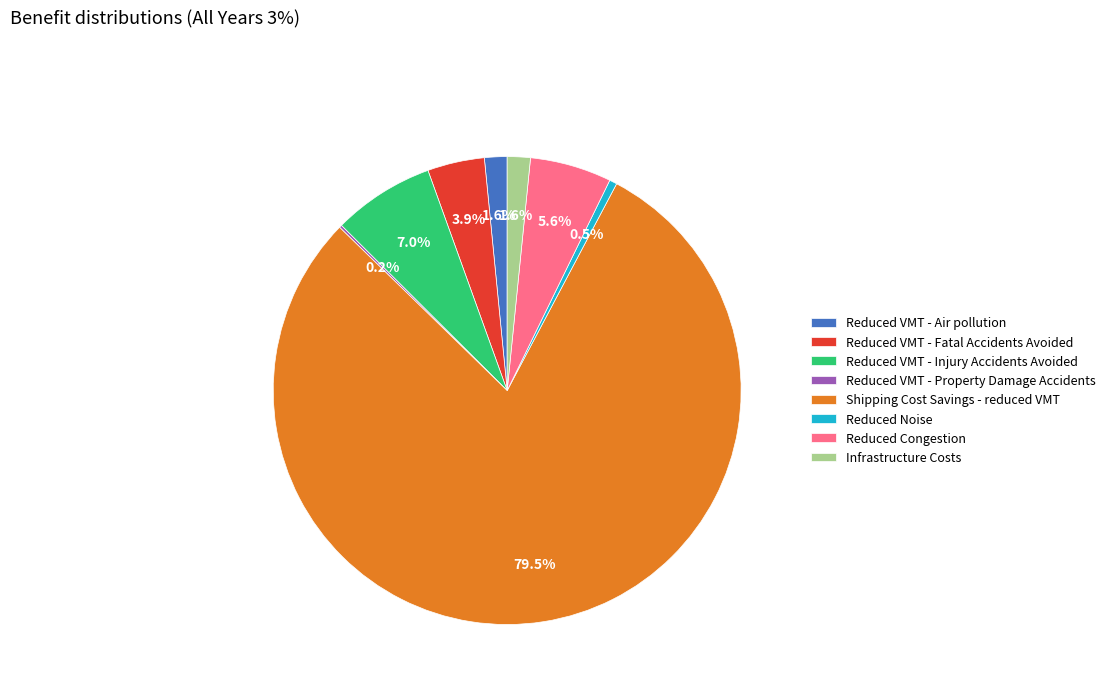

Between Reduced Congestion and Infrastructure Costs, which is larger?

Reduced Congestion